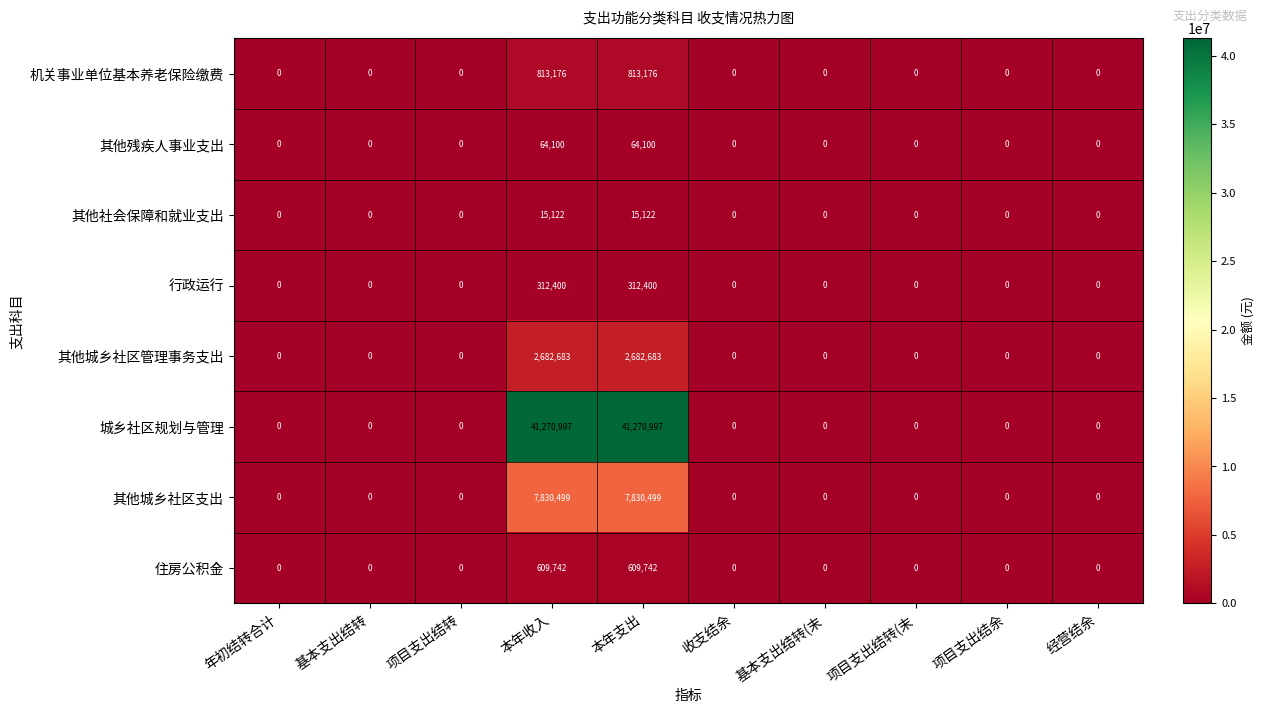

What is the total value across all series at 本年收入?

53598719